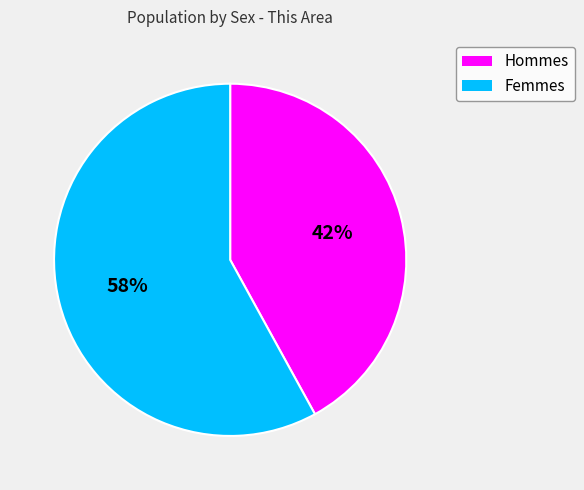

To the nearest percent, what is the difference between the largest and smallest slice percentages?

16%